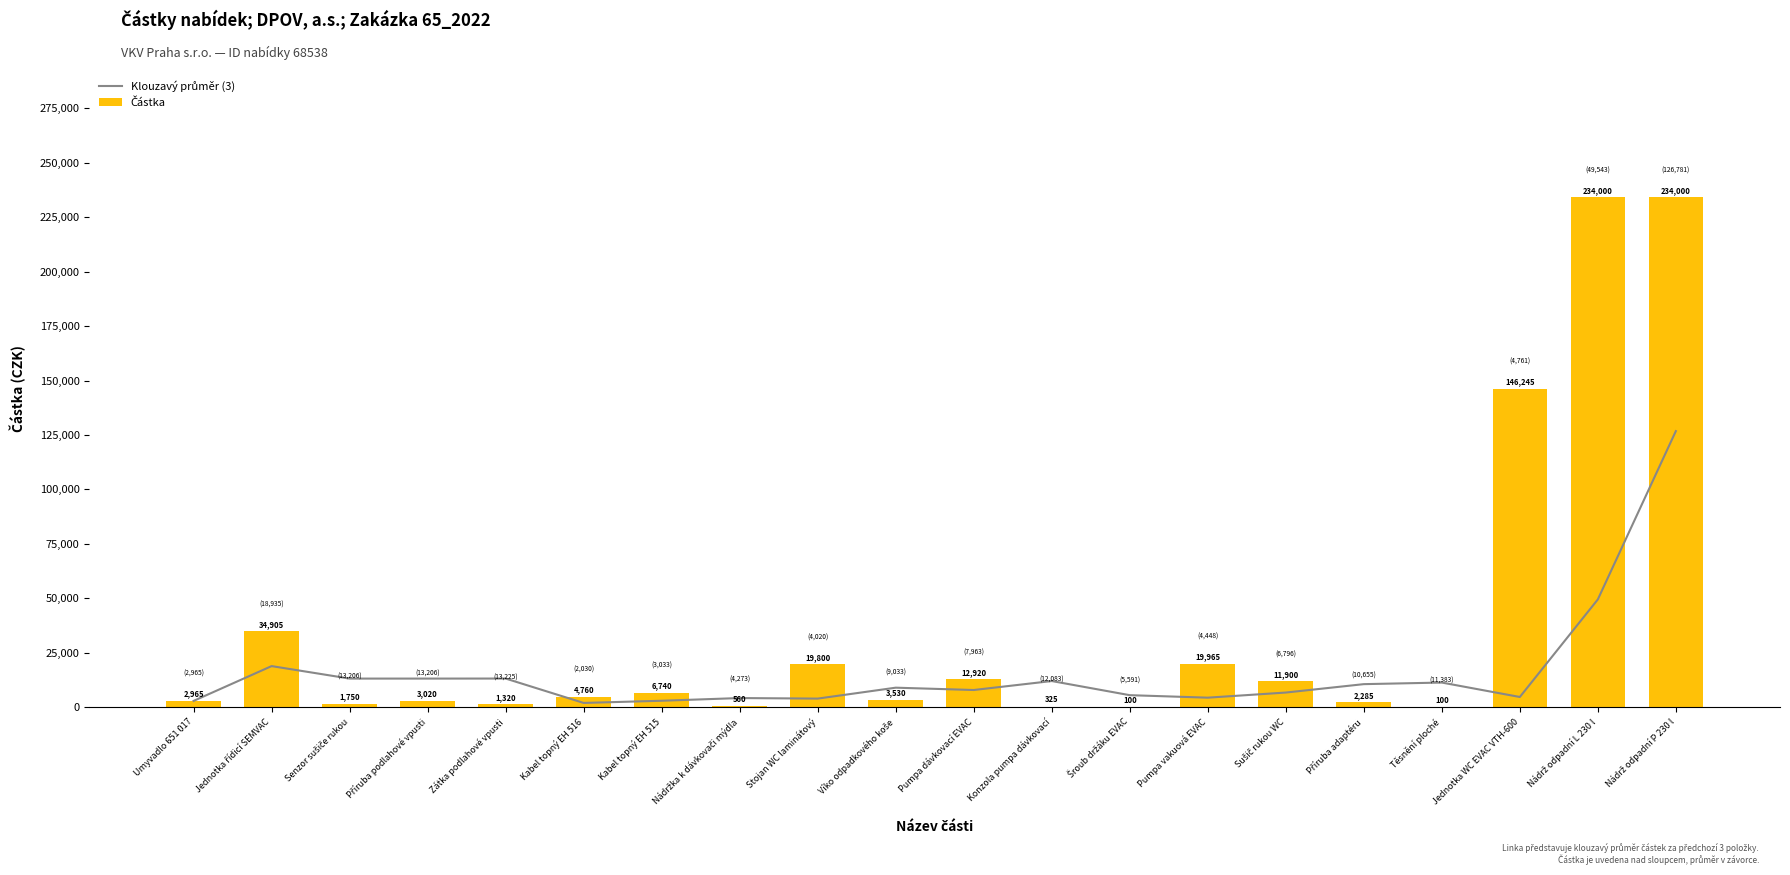

Reading left to right, extract all data points from this chart.

Klouzavý průměr (3): Umyvadlo 651 017=2965.0	Jednotka řídicí SEMVAC=18935.0	Senzor sušiče rukou=13206.7	Příruba podlahové vpusti=13206.7	Zátka podlahové vpusti=13225.0	Kabel topný EH 516=2030.0	Kabel topný EH 515=3033.3	Nádržka k dávkovači mýdla=4273.3	Stojan WC laminátový=4020.0	Víko odpadkového koše=9033.3	Pumpa dávkovací EVAC=7963.3	Konzola pumpa dávkovací=12083.3	Šroub držáku EVAC=5591.7	Pumpa vakuová EVAC=4448.3	Sušič rukou WC=6796.7	Příruba adaptéru=10655.0	Těsnění ploché=11383.3	Jednotka WC EVAC VTH-600=4761.7	Nádrž odpadní L 230 l=49543.3	Nádrž odpadní P 230 l=126781.7
Částka: Umyvadlo 651 017=2965.0	Jednotka řídicí SEMVAC=34905.0	Senzor sušiče rukou=1750.0	Příruba podlahové vpusti=3020.0	Zátka podlahové vpusti=1320.0	Kabel topný EH 516=4760.0	Kabel topný EH 515=6740.0	Nádržka k dávkovači mýdla=560.0	Stojan WC laminátový=19800.0	Víko odpadkového koše=3530.0	Pumpa dávkovací EVAC=12920.0	Konzola pumpa dávkovací=325.0	Šroub držáku EVAC=100.0	Pumpa vakuová EVAC=19965.0	Sušič rukou WC=11900.0	Příruba adaptéru=2285.0	Těsnění ploché=100.0	Jednotka WC EVAC VTH-600=146245.0	Nádrž odpadní L 230 l=234000.0	Nádrž odpadní P 230 l=234000.0